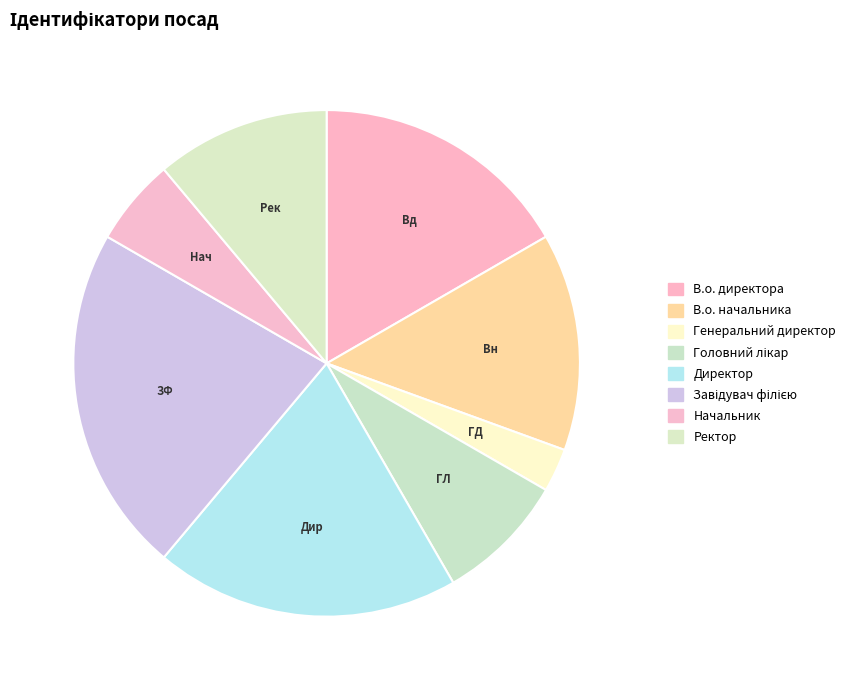

Does Генеральний директор represent more than half of the total?

No